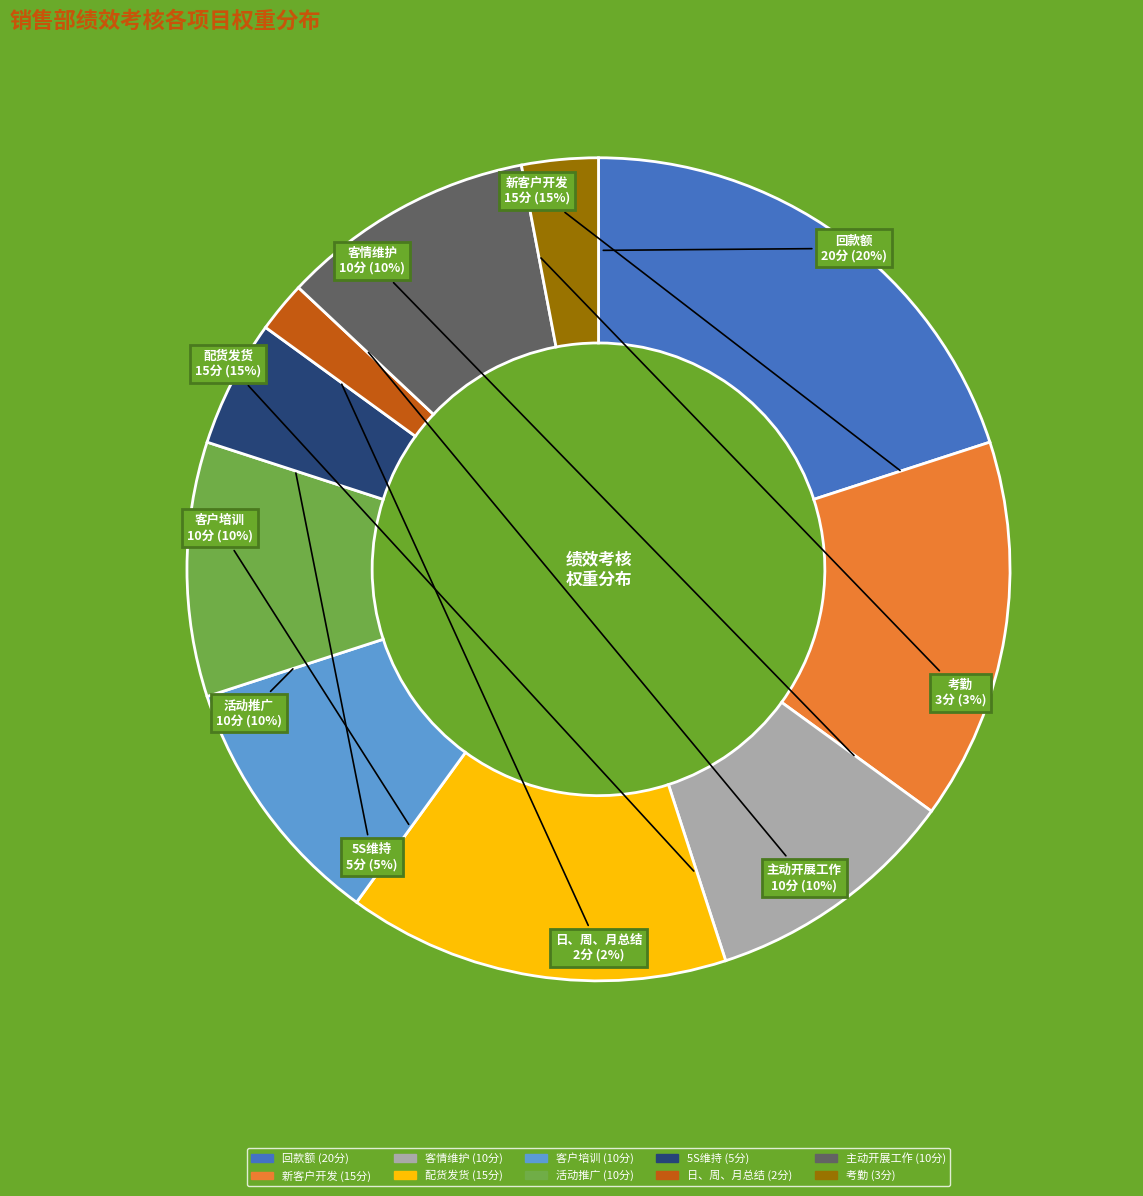

To the nearest percent, what is the average slice percentage?

10%